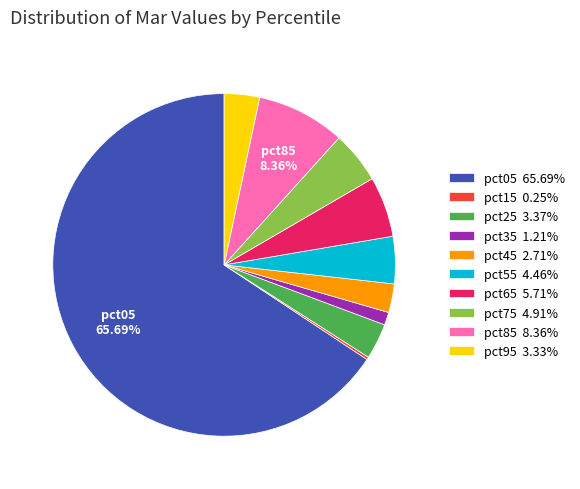

What percentage is the pct45 slice, to the nearest percent?

3%